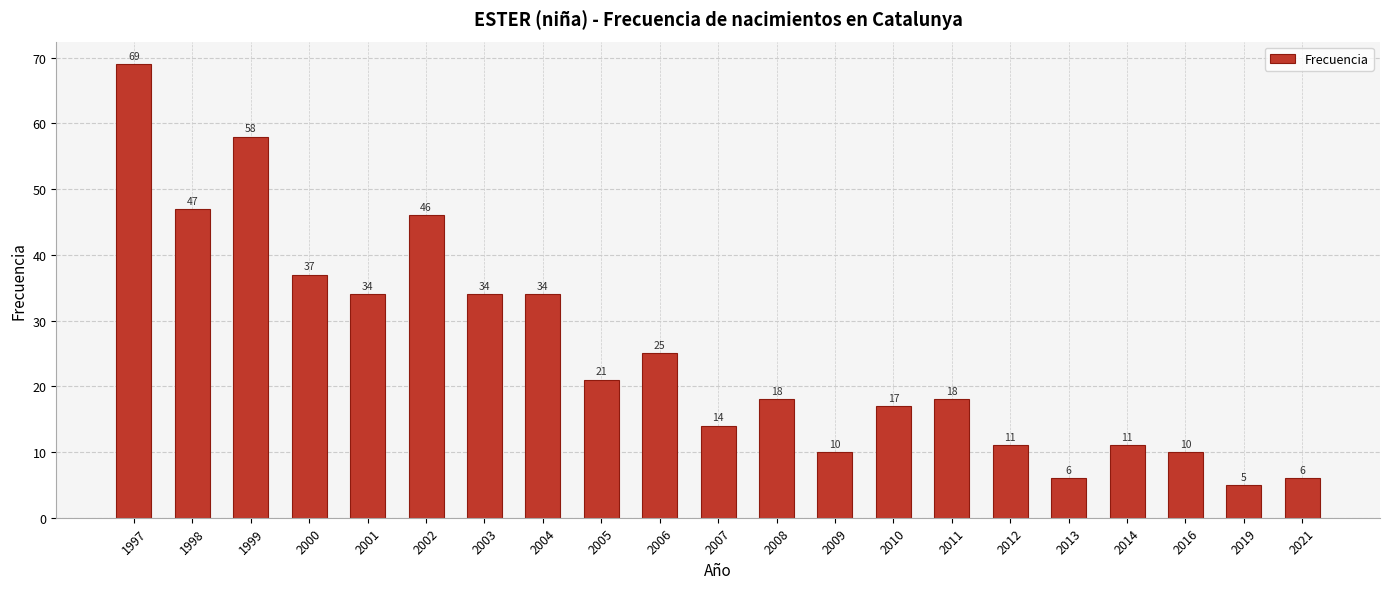

Which has a higher value, 2003 or 2008?

2003